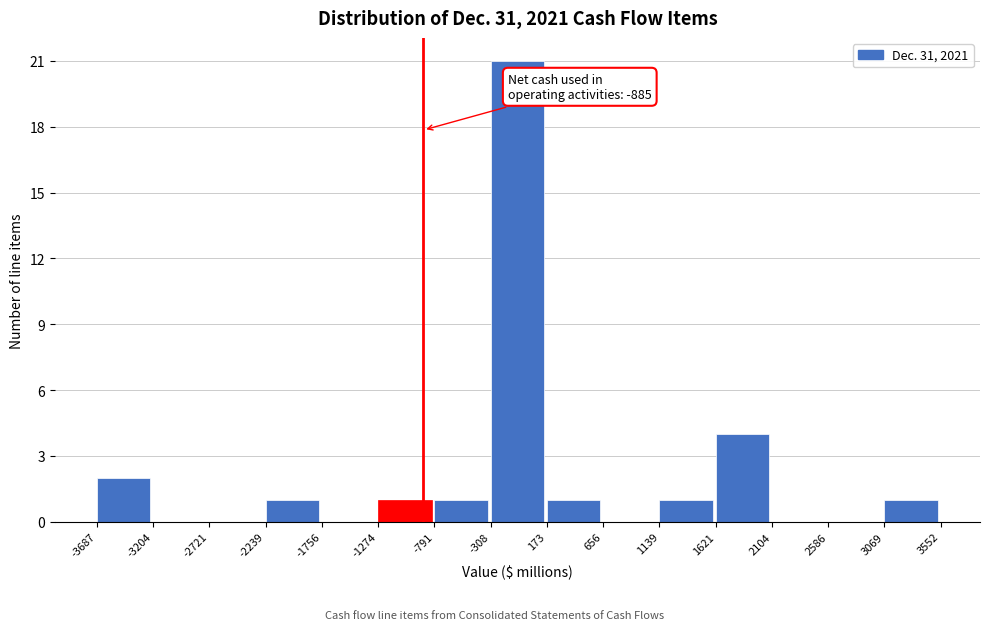

Over which range of the x-axis is the bar tallest?

-308 to 173